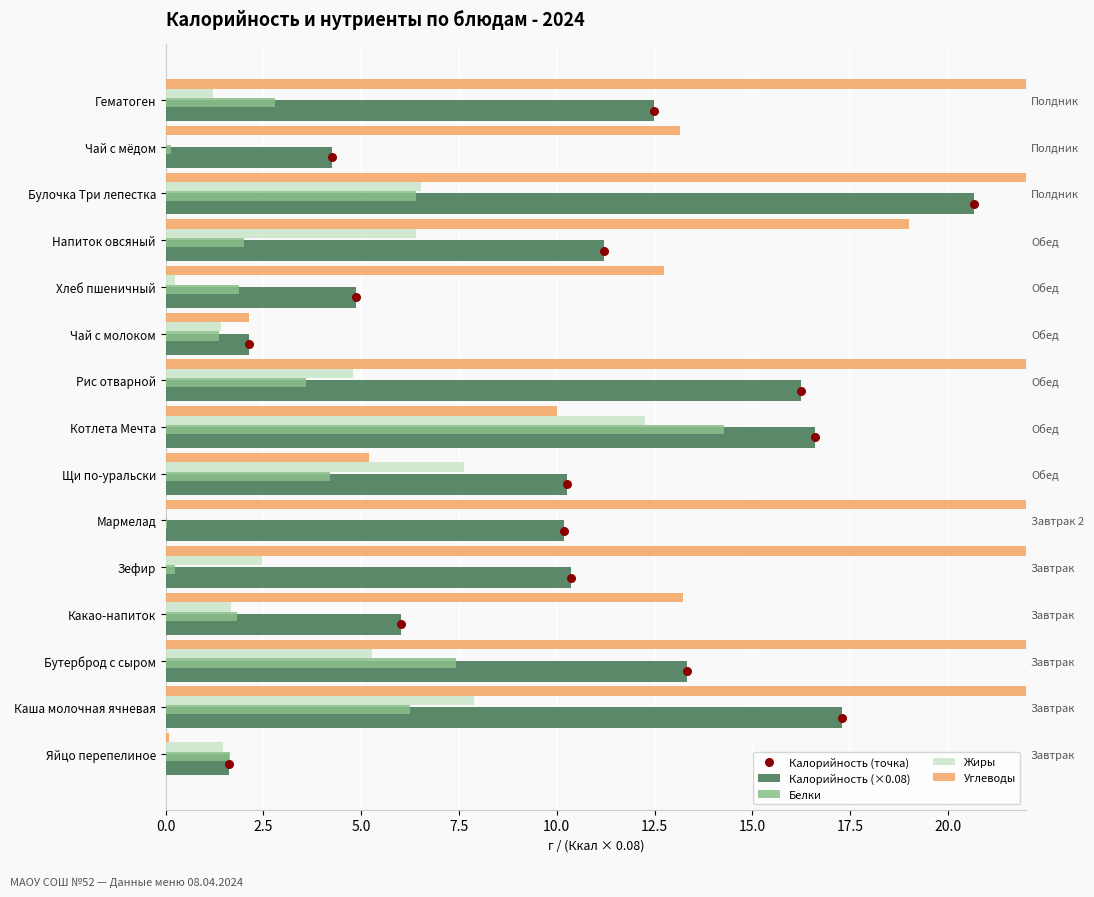

Which series contains the highest Y value?

Углеводы